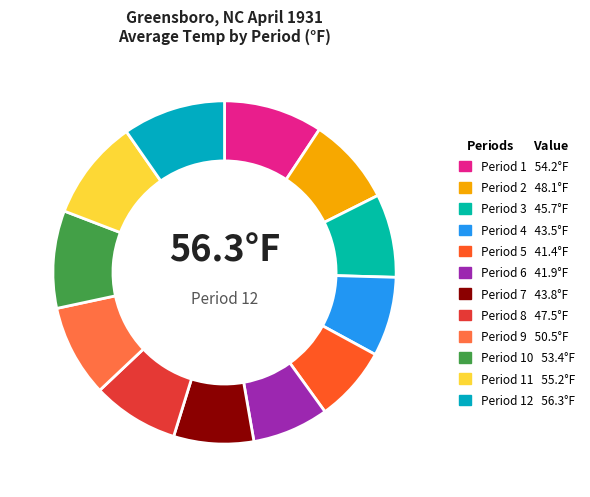

How many slices are in this pie chart?

12